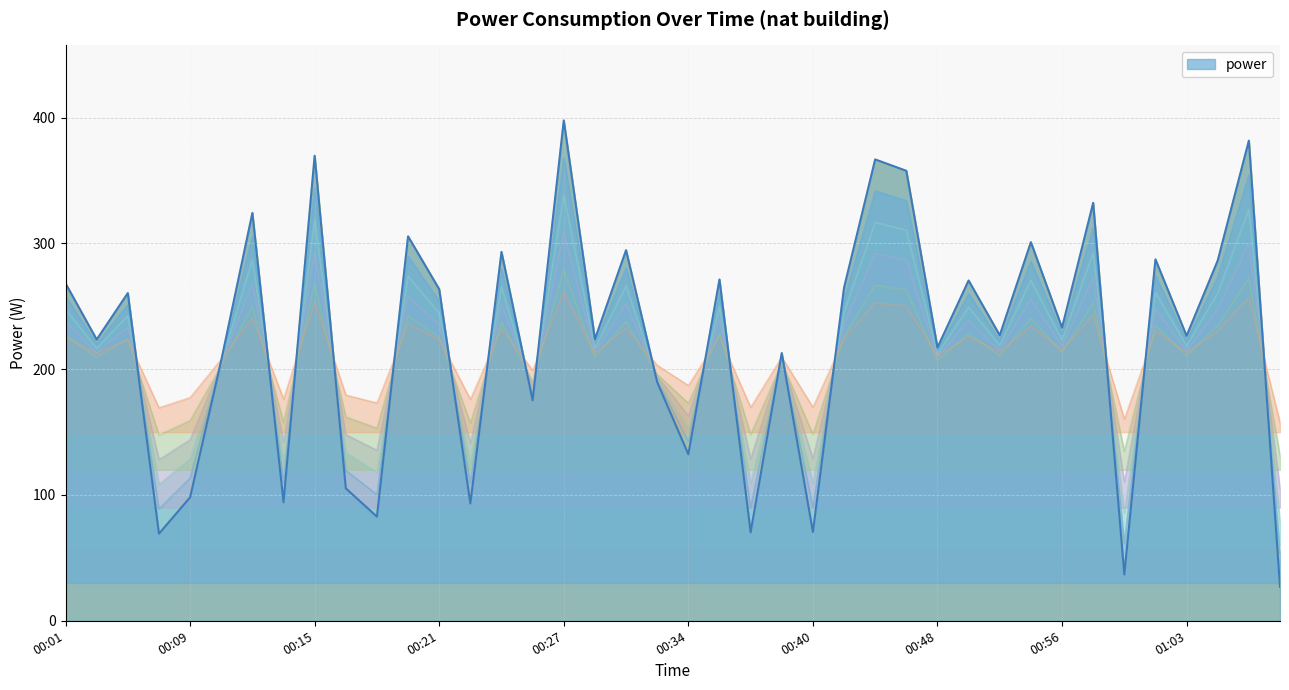

True or false: there are more than 1 points higher than both neighbors.

True